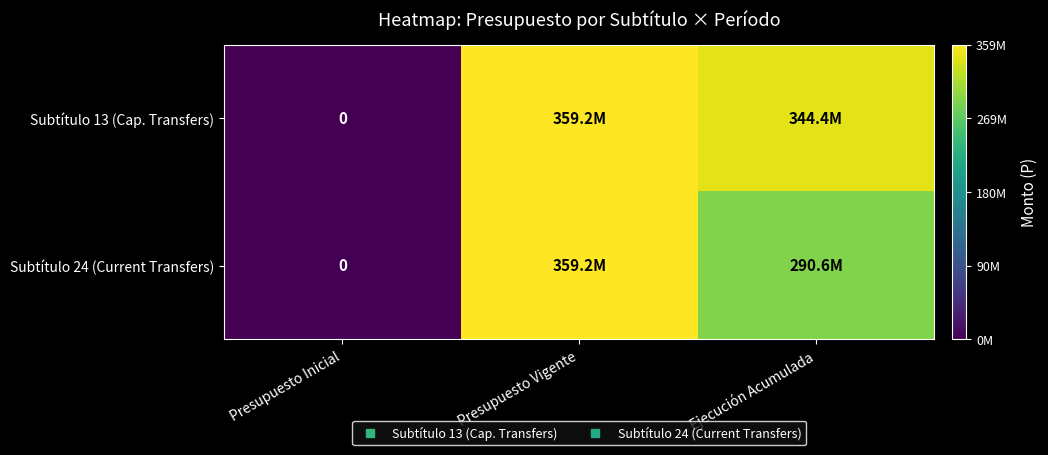

What is the difference between the maximum and minimum values in the Subtítulo 24 (Current Transfers) series?

359186635